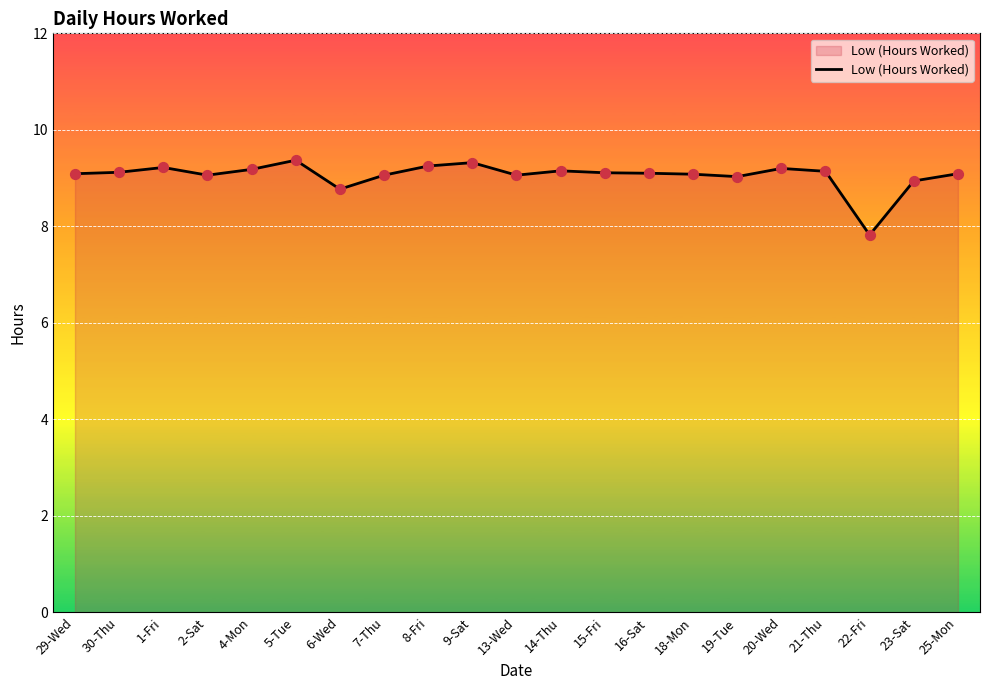

Approximately how many times larger is the value at 29-Wed compared to 6-Wed?

1.0